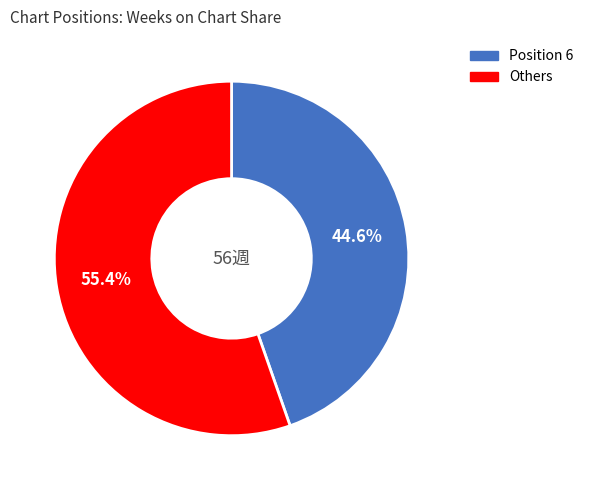

Is there any slice that represents more than half of the pie?

Yes